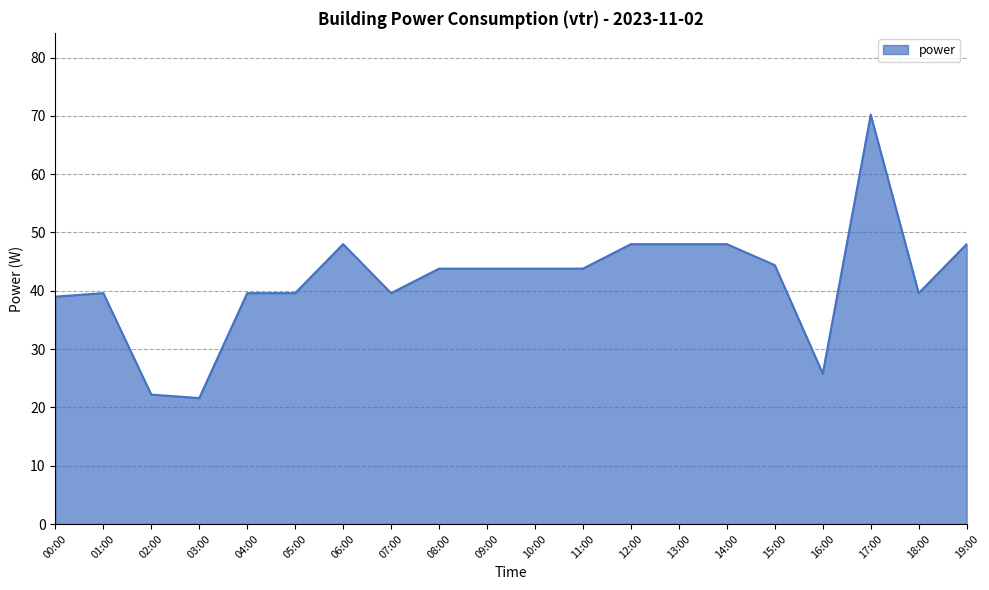

Between 00:00 and 09:00, which is larger?

09:00